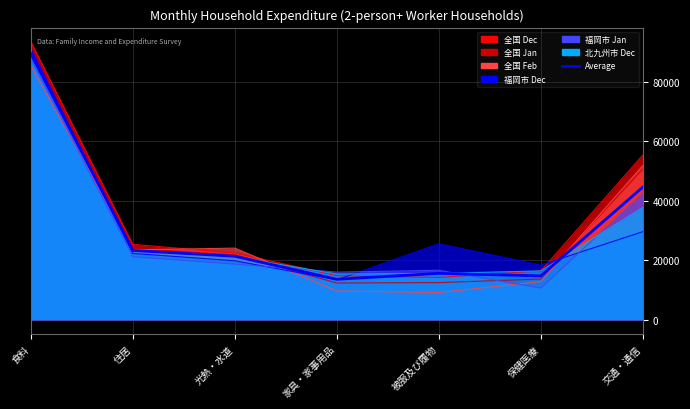

How many data points are less than 21394?

3